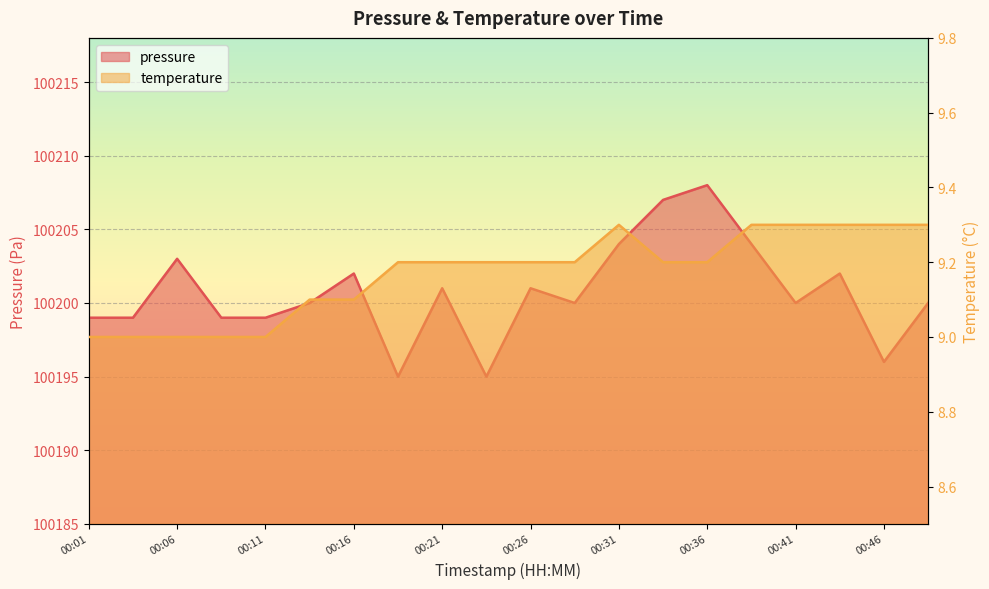

Which category has the lowest value across all series?

00:01